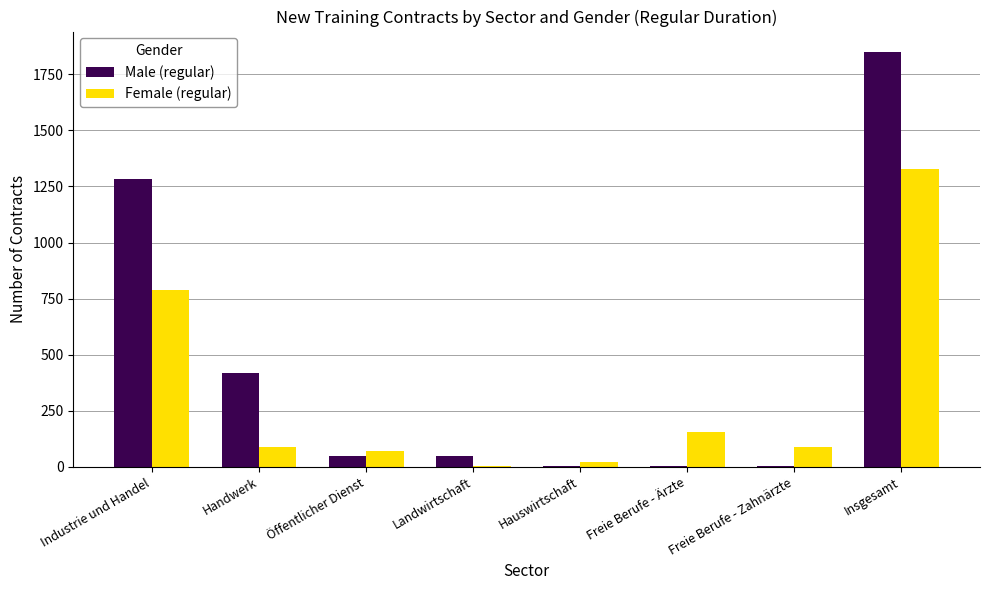

What is the sum of all Female (regular) values?

2547